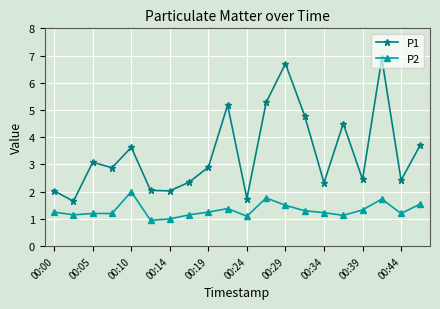

How many series are shown in this chart?

2